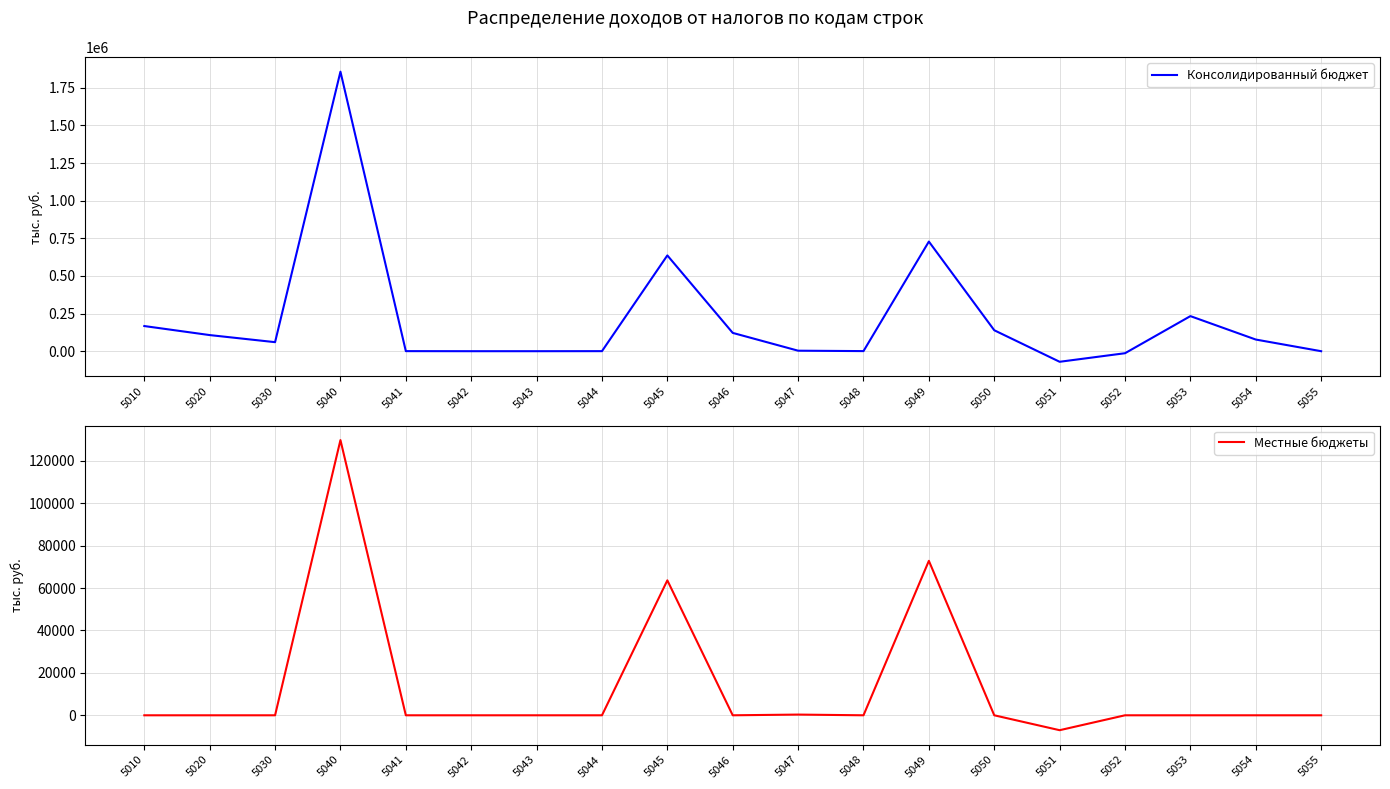

Does the chart display data point markers on the line(s)?

No